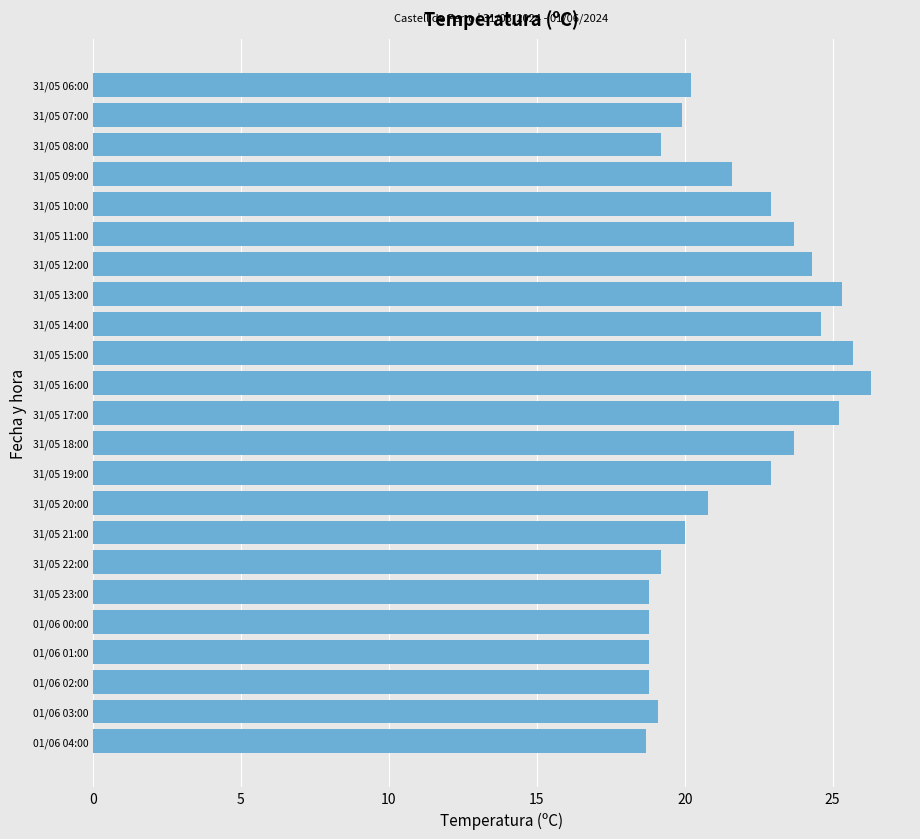

What is the change in value from 31/05 21:00 to 31/05 17:00?

+5.2